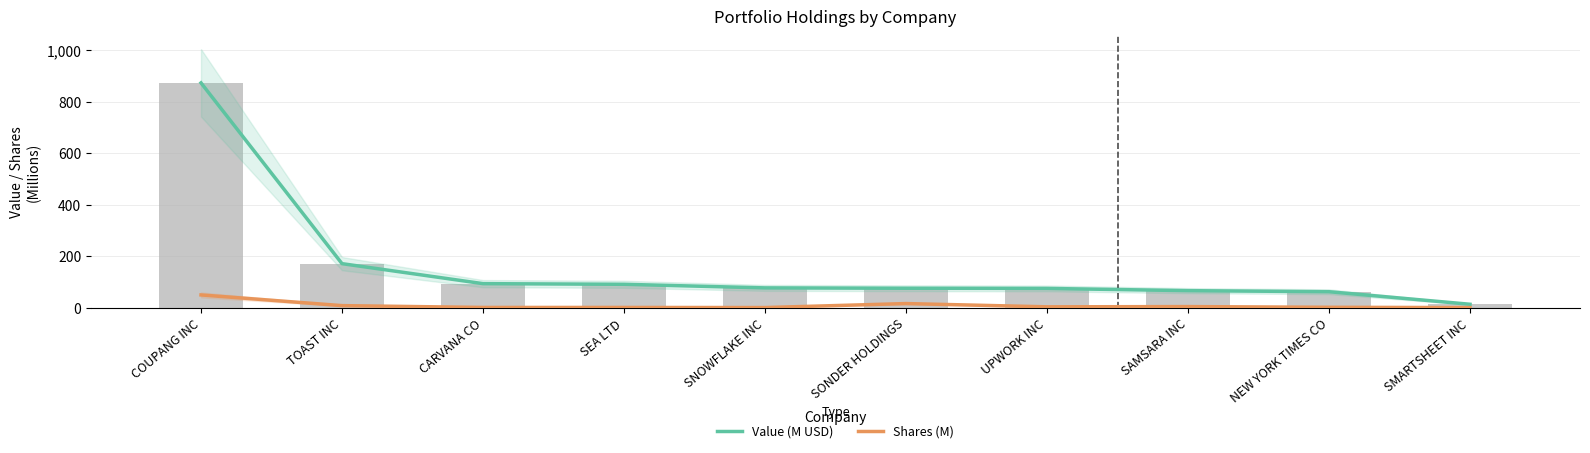

What is the value of the Shares (M) bar at the 2nd from the left?

7.9